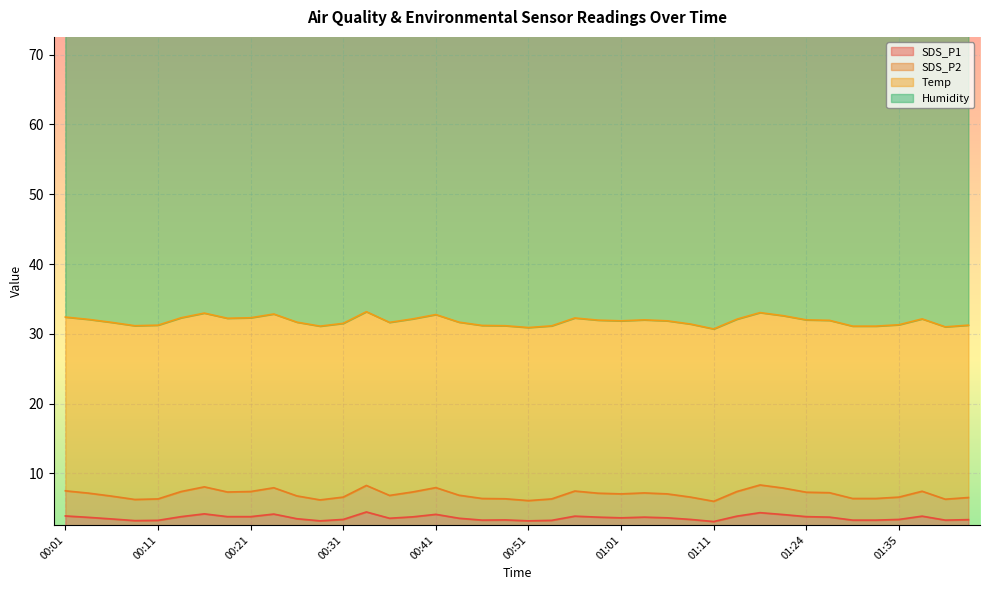

What is the maximum value for SDS_P1?

4.5